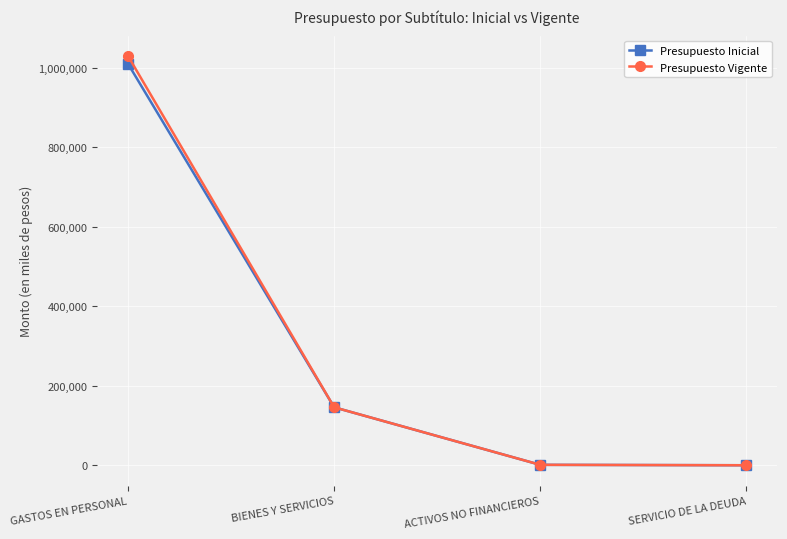

Is it true that Presupuesto Vigente equals 75644 at BIENES Y SERVICIOS?

False